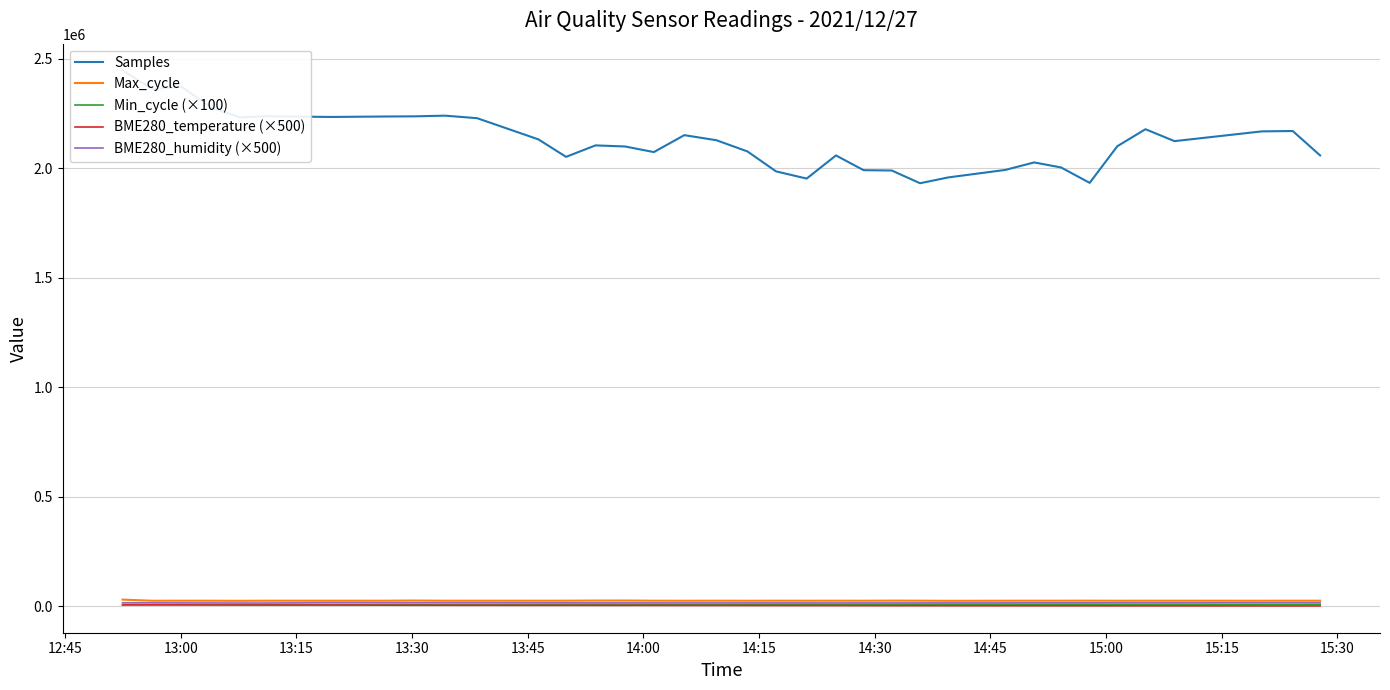

Which series has the largest total across all categories?

Samples